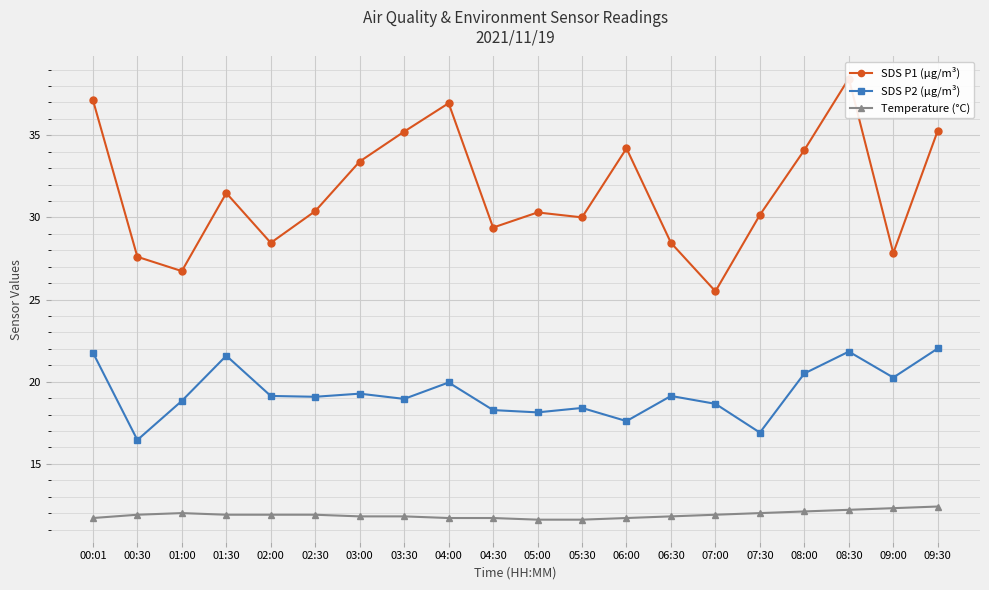

Rank the series by their maximum value, from highest to lowest.

SDS P1 (µg/m³), SDS P2 (µg/m³), Temperature (°C)